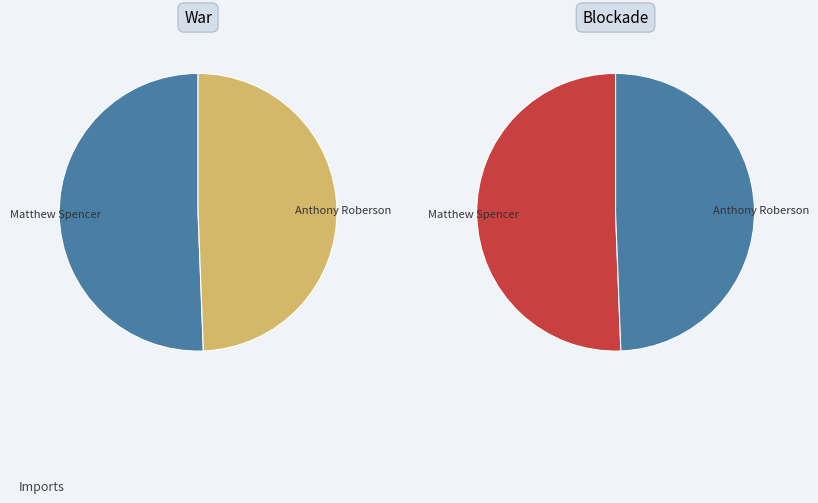

Rank the categories by value from lowest to highest.

Anthony Roberson, Matthew Spencer